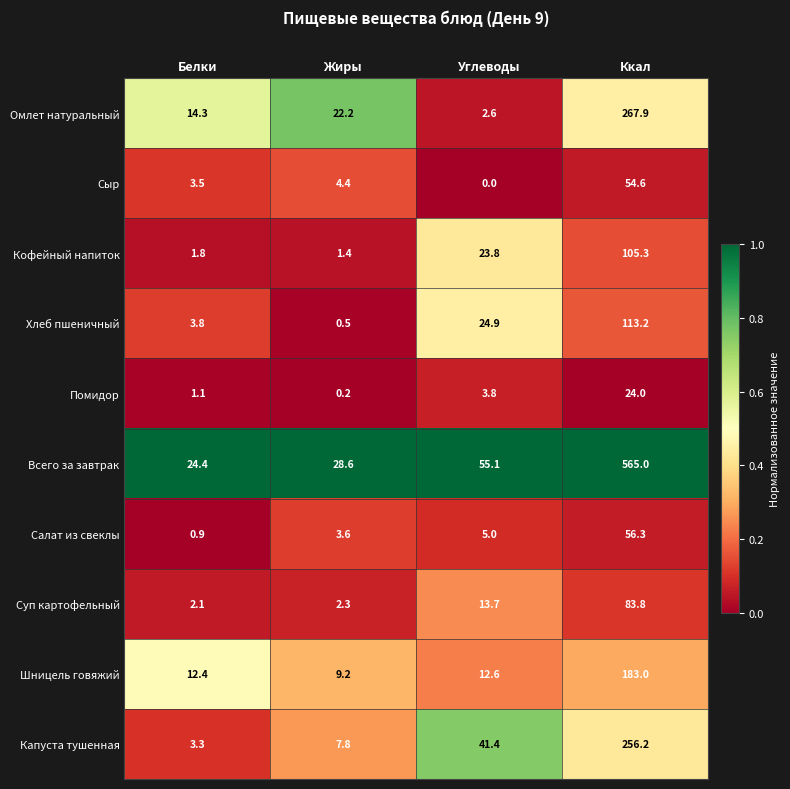

Where is Сыр nearest to the value 27?

Жиры